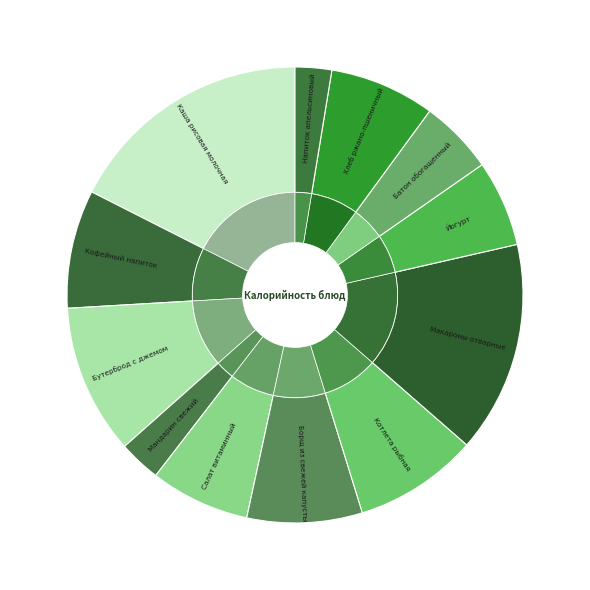

To the nearest percent, what percentage of the pie is Каша рисовая молочная?

18%